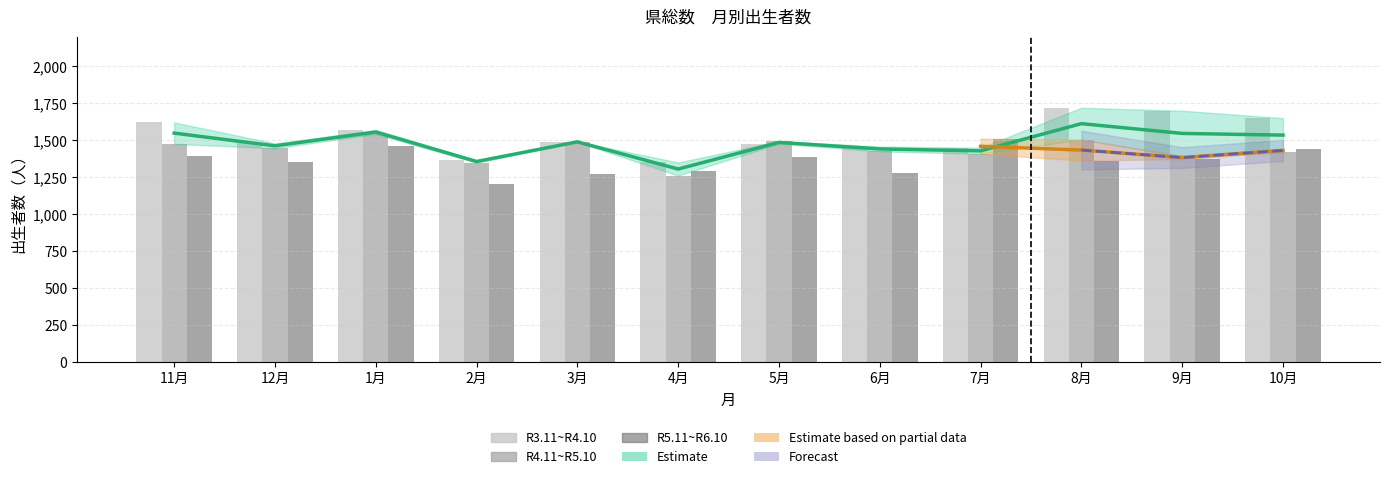

What is the total value across all series at 8月?

4585